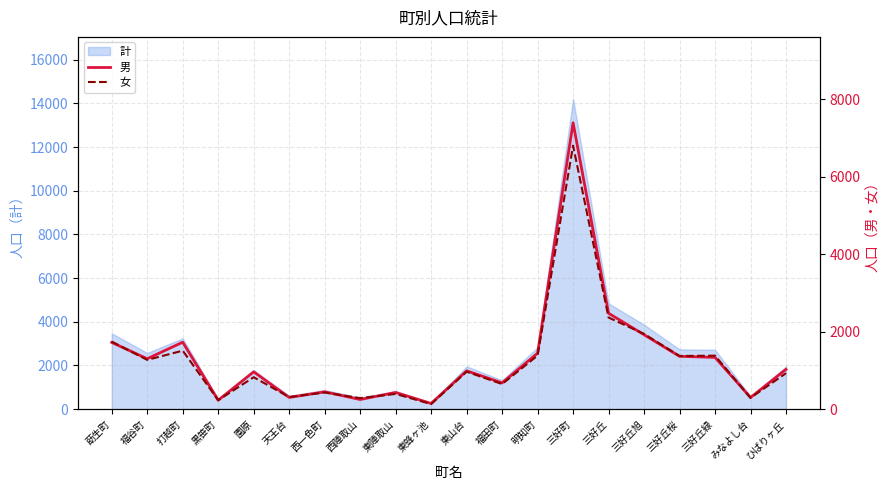

Is the value of 男 at ひばりヶ丘 greater than the value of 女 at 東山台?

Yes